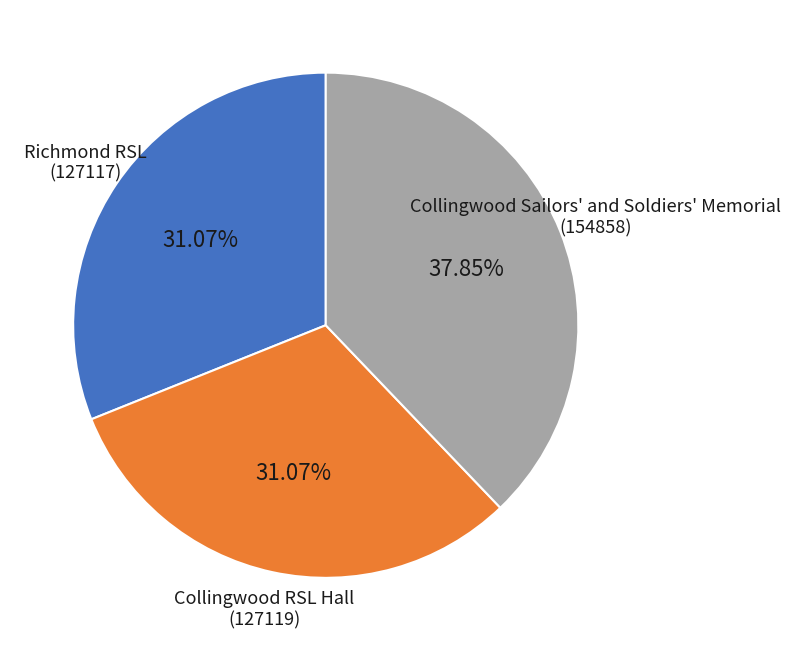

What percentage is the Collingwood Sailors' and Soldiers' Memorial slice, to the nearest percent?

38%